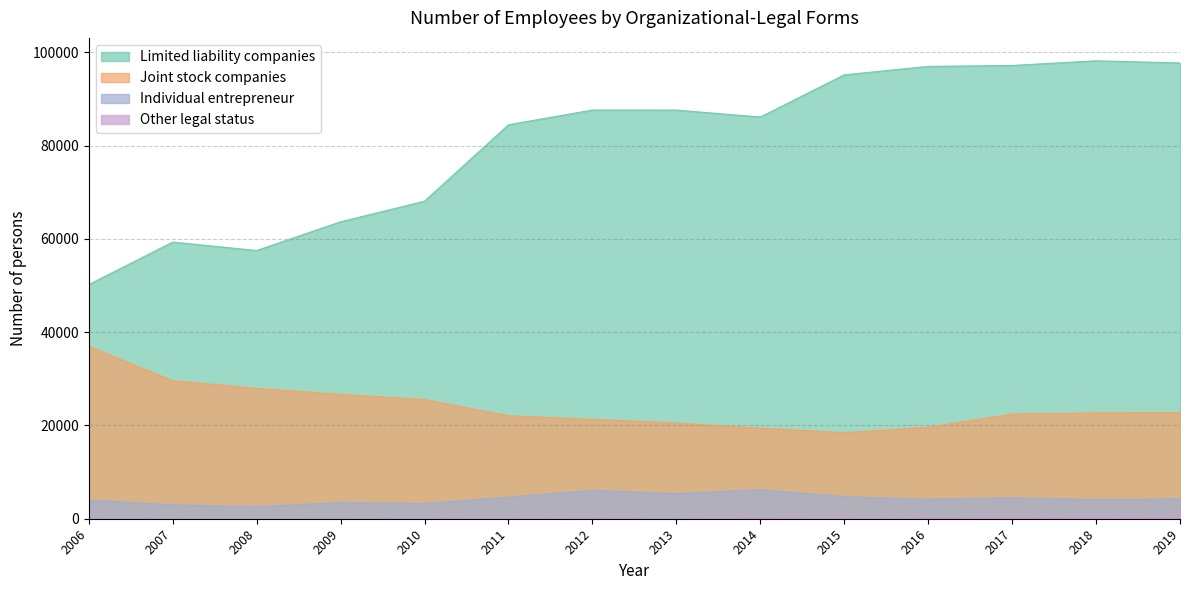

What is the approximate value of Joint stock companies at 2006, to the nearest 100?

37000